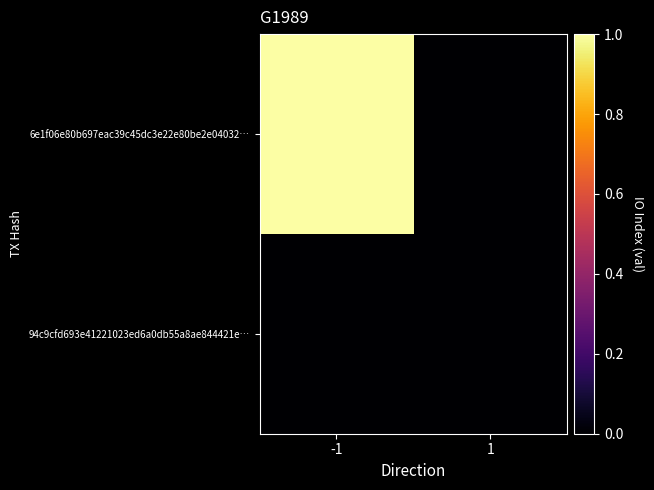

What is the total value across all series at -1?

1